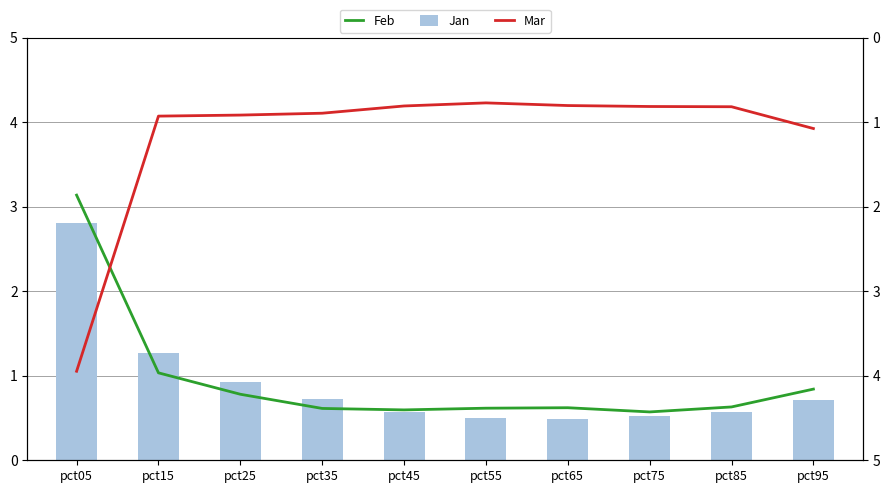

At how many categories does at least one series exceed 3?

1